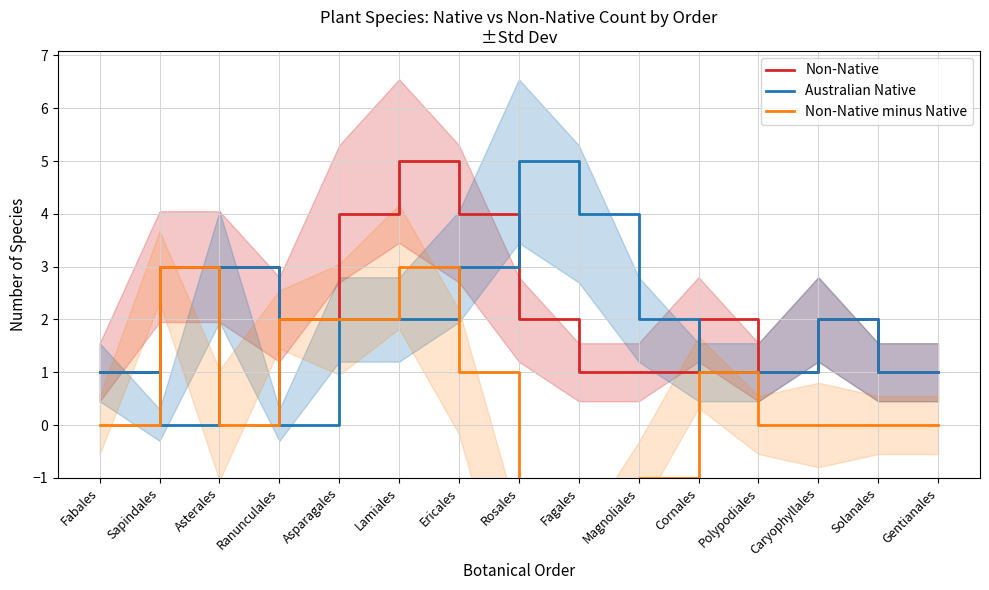

List the series in order of their overall mean, highest first.

Non-Native, Australian Native, Non-Native minus Native